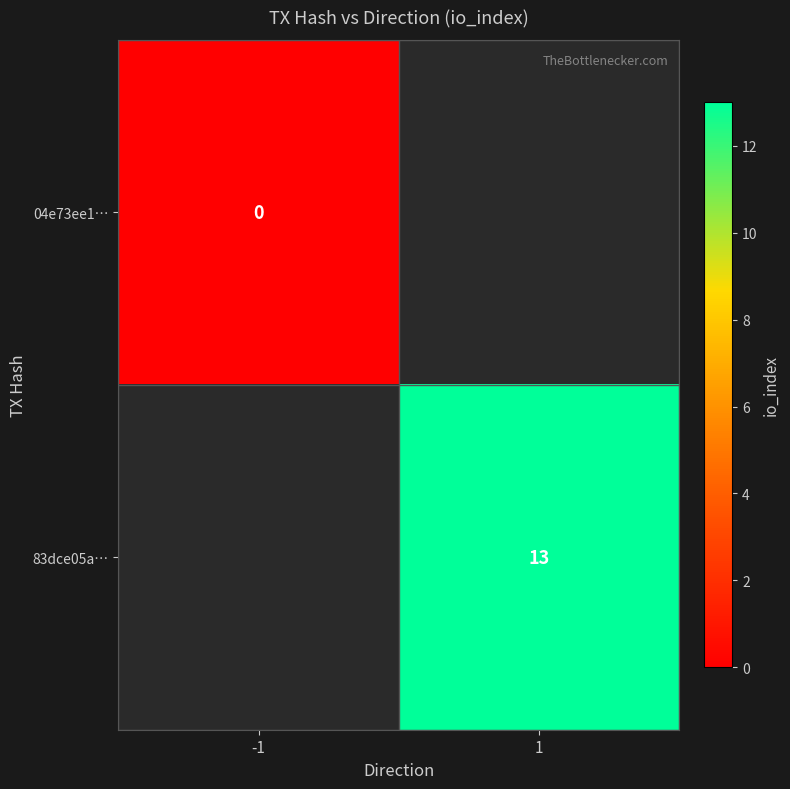

Is the value of 83dce05a… at 1 greater than the value of 04e73ee1… at -1?

Yes